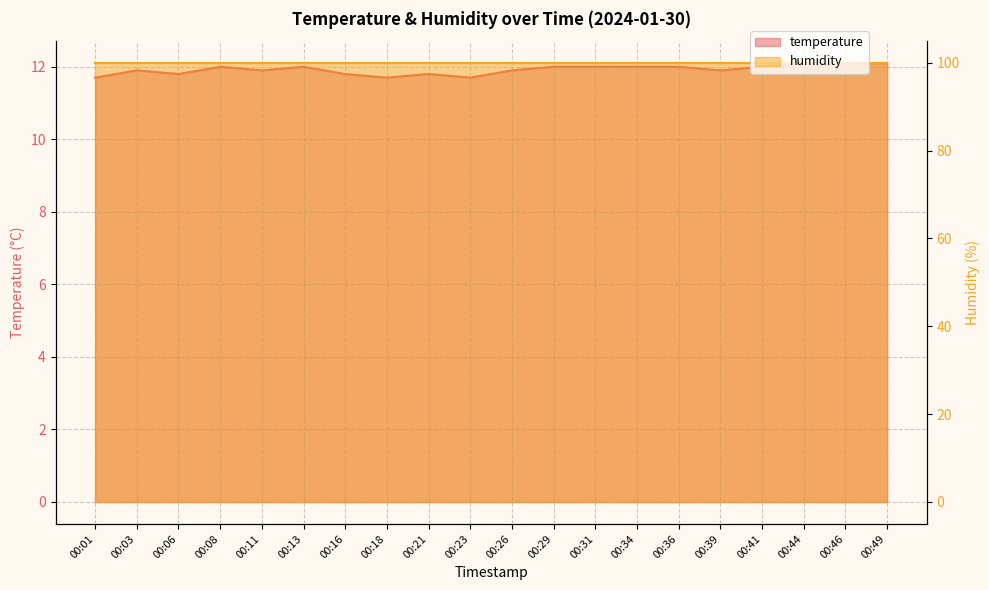

Where does the data first go above 12?

00:44